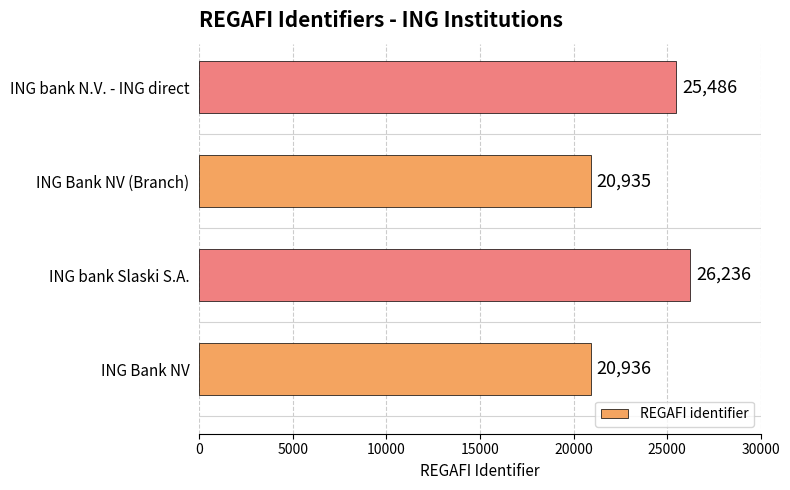

How many data points are less than 25486?

2